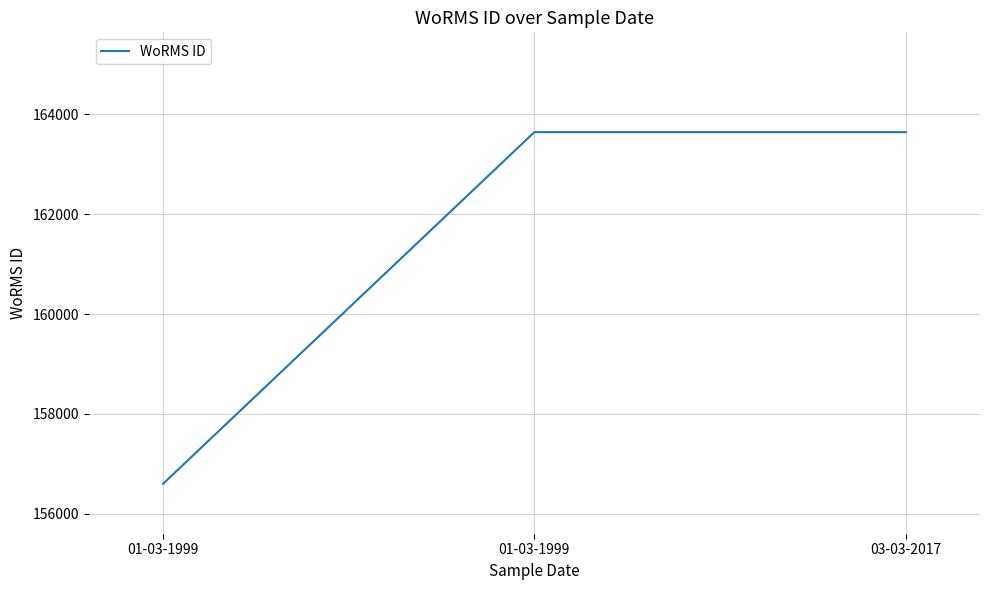

How many values are below 163646?

1